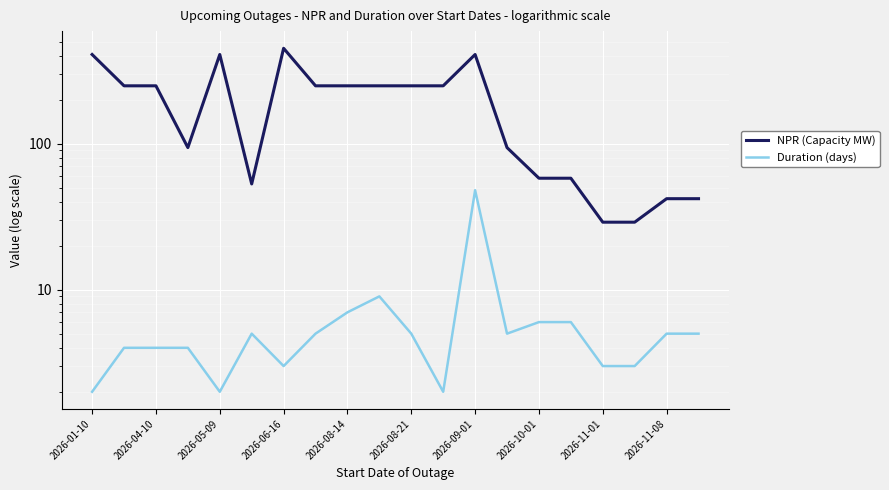

True or false: Duration (days) has a value of 3 at 2026-04-10.

False